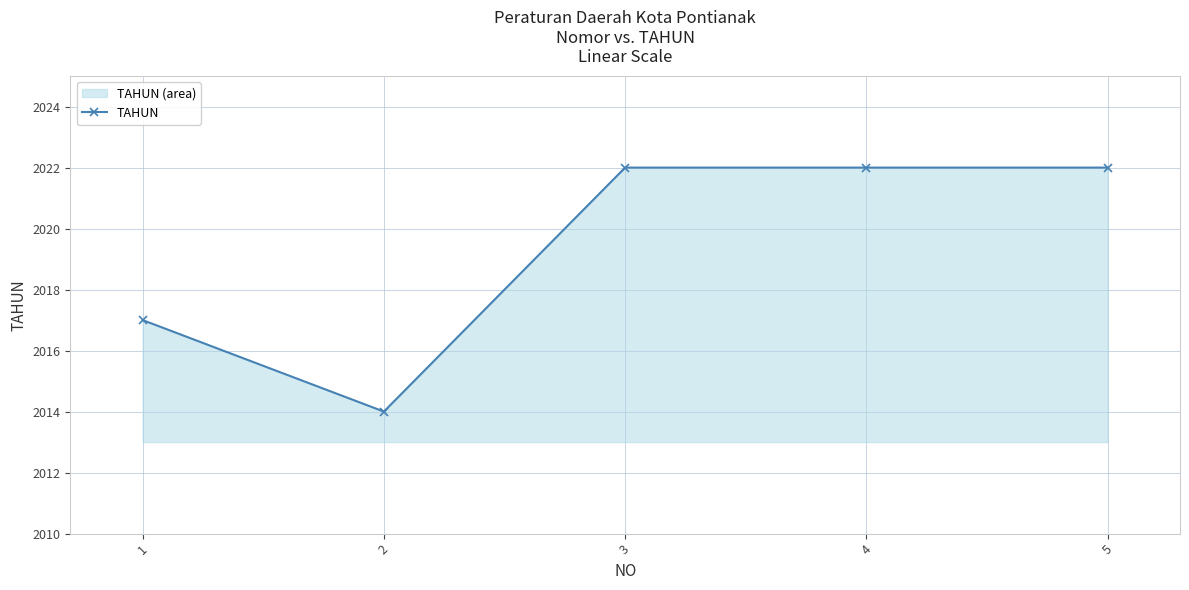

What is the sum of all values?

10097